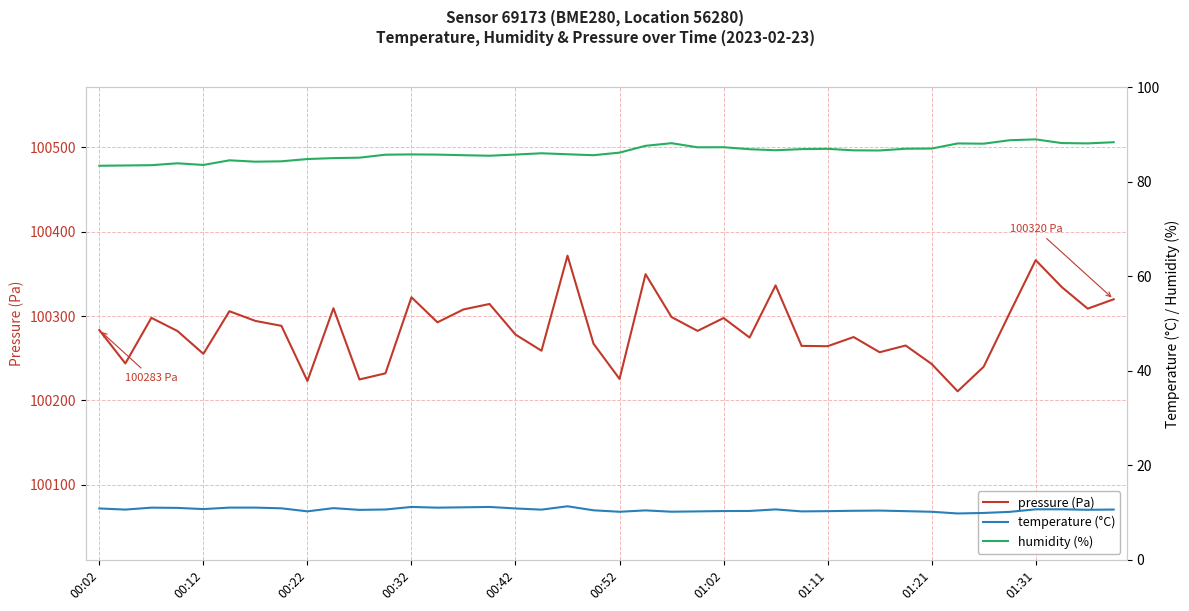

Is this an area chart (filled region under the line)?

No